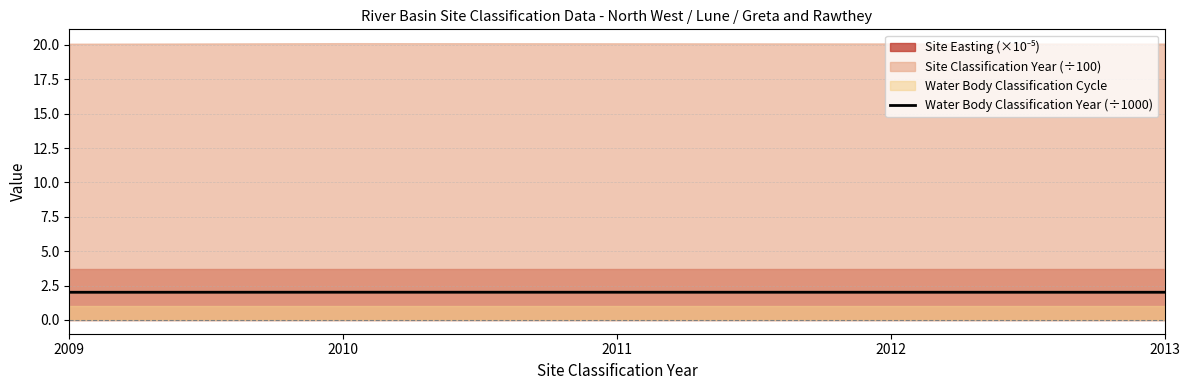

Which category has the highest value across all series?

2010